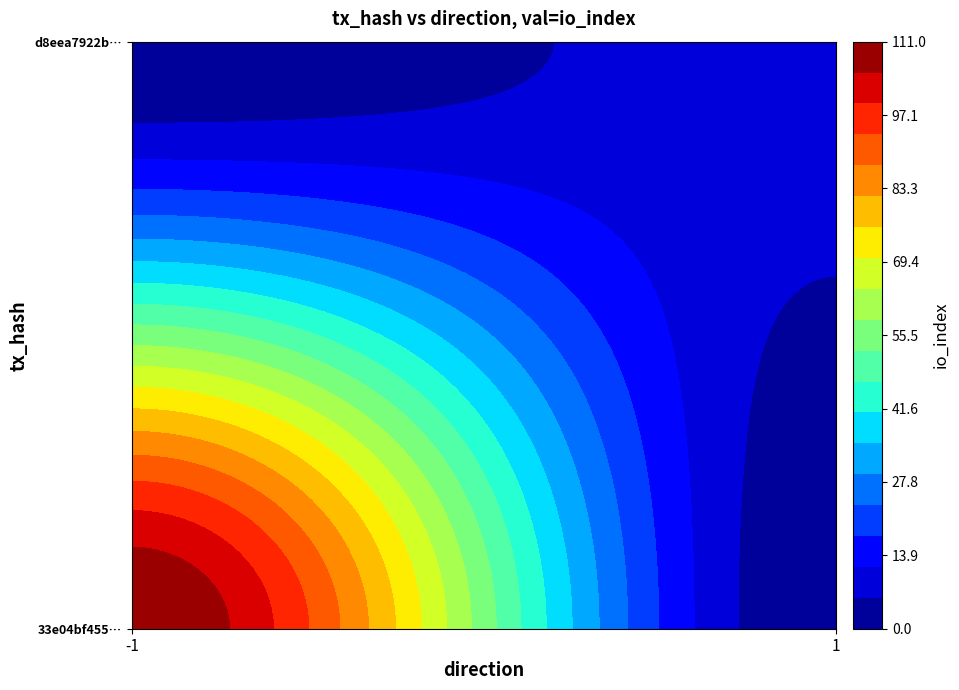

Reading right to left, list all the values displayed in this chart.

33e04bf45562210e254cc6161f82b3dbfee7650: 111	-1
d8eea7922b4bc4a9209d238f2795beaca9938e2: 9	1